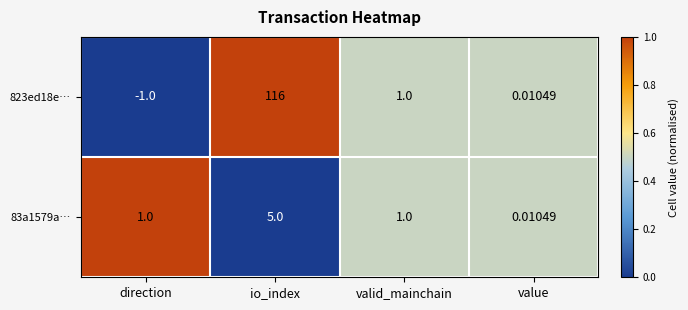

Which category has the highest value across all series?

io_index